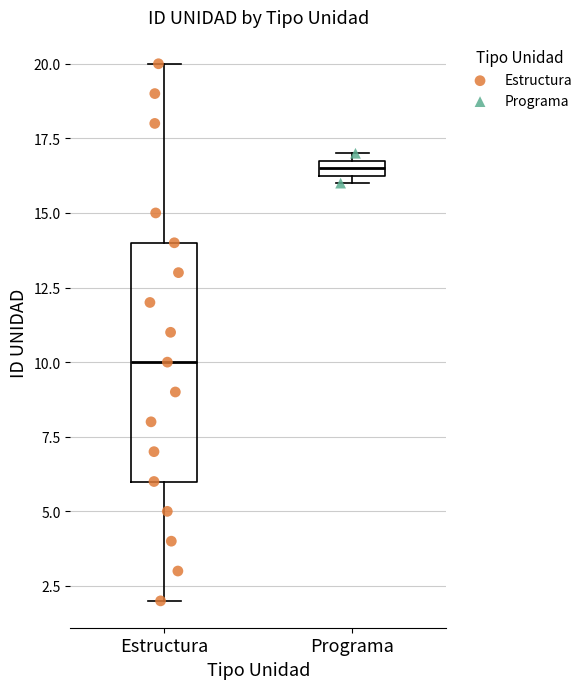

Where is the lower edge of the box for Programa on the y-axis? The values are not printed on the chart, so give them approximately, as read against the axis.

16.5